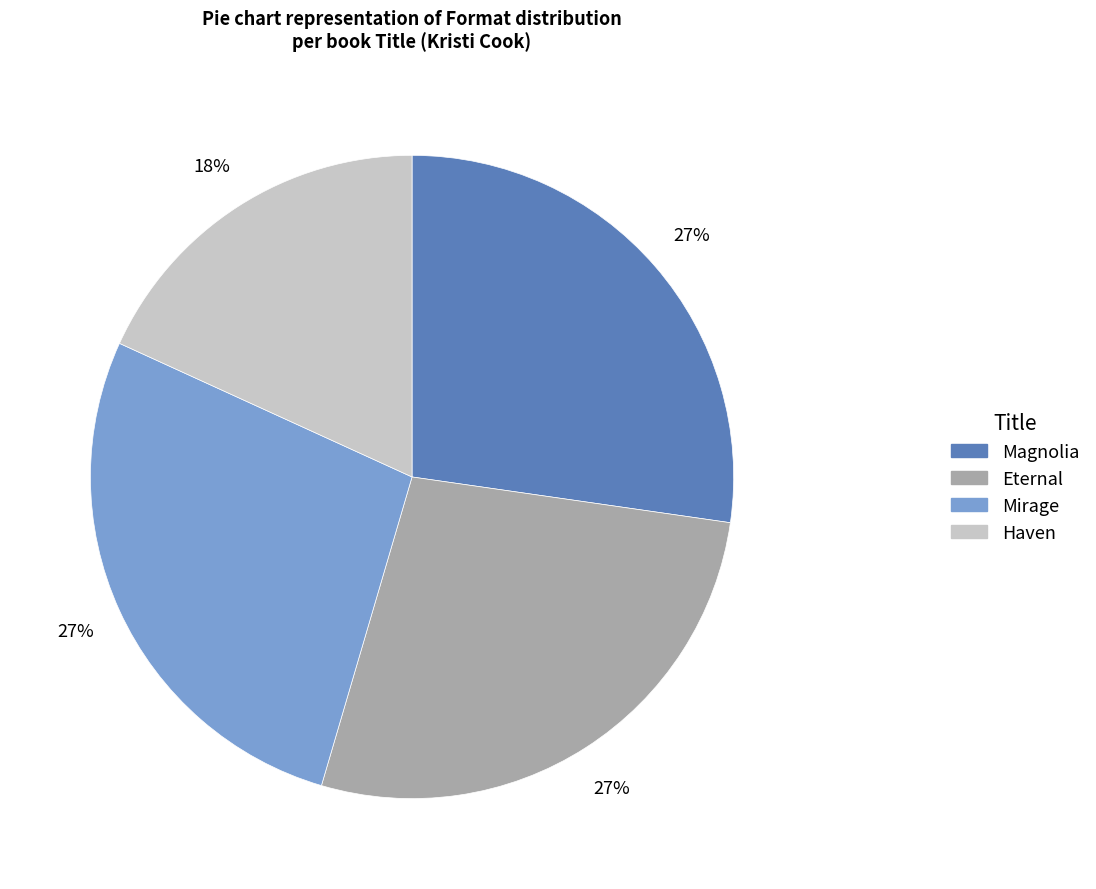

What is the ratio of the value at Magnolia to the value at Eternal?

1.0